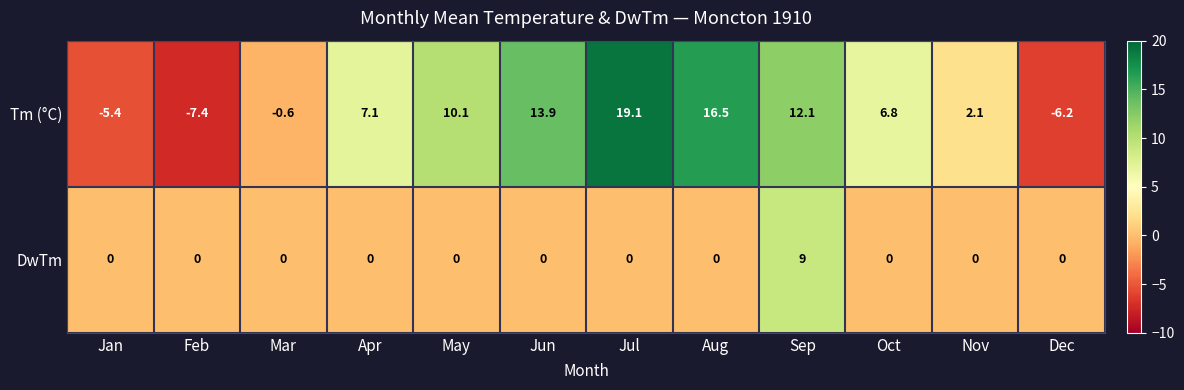

Count the DwTm values in the range 0 to 1.

11